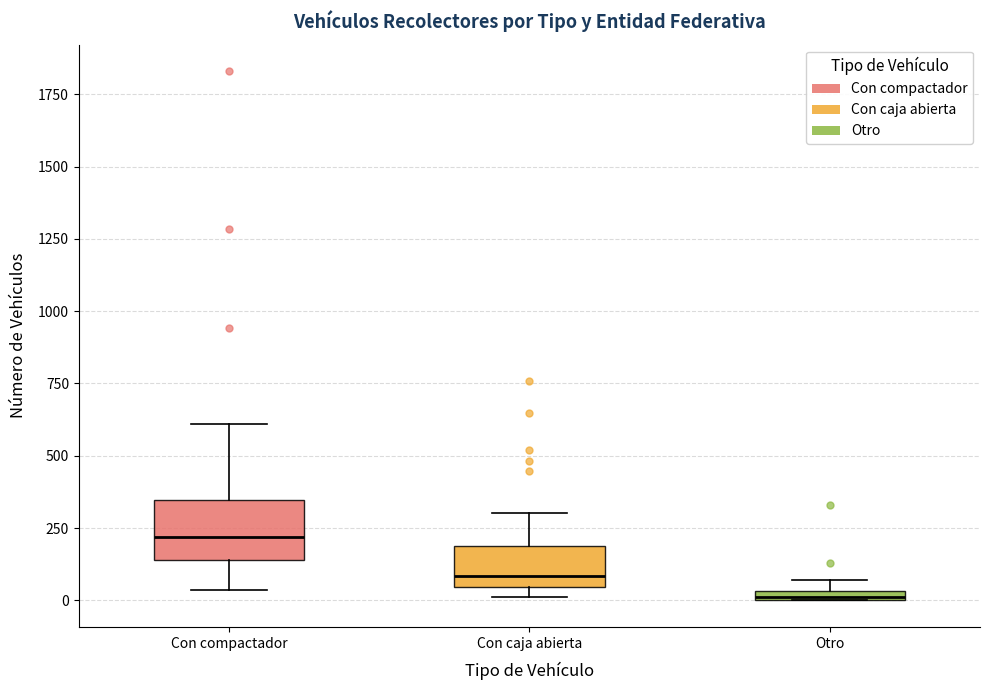

Which box is the tallest, from its lower edge to its upper edge?

Con compactador